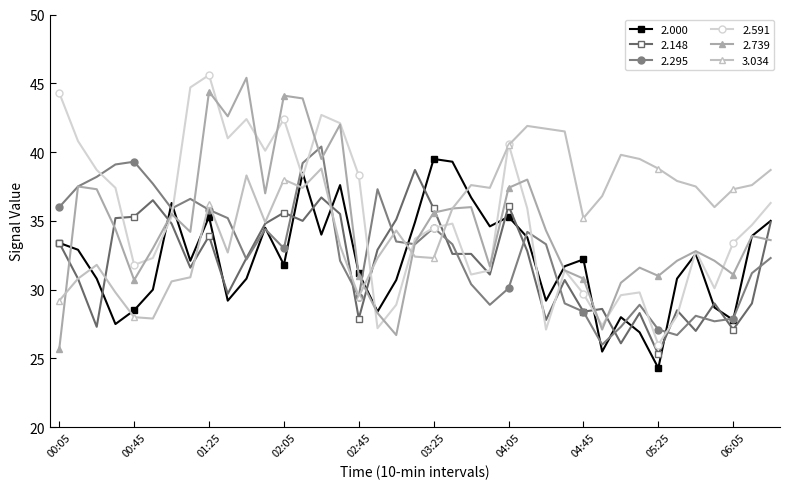

How many lines are shown in the chart?

6